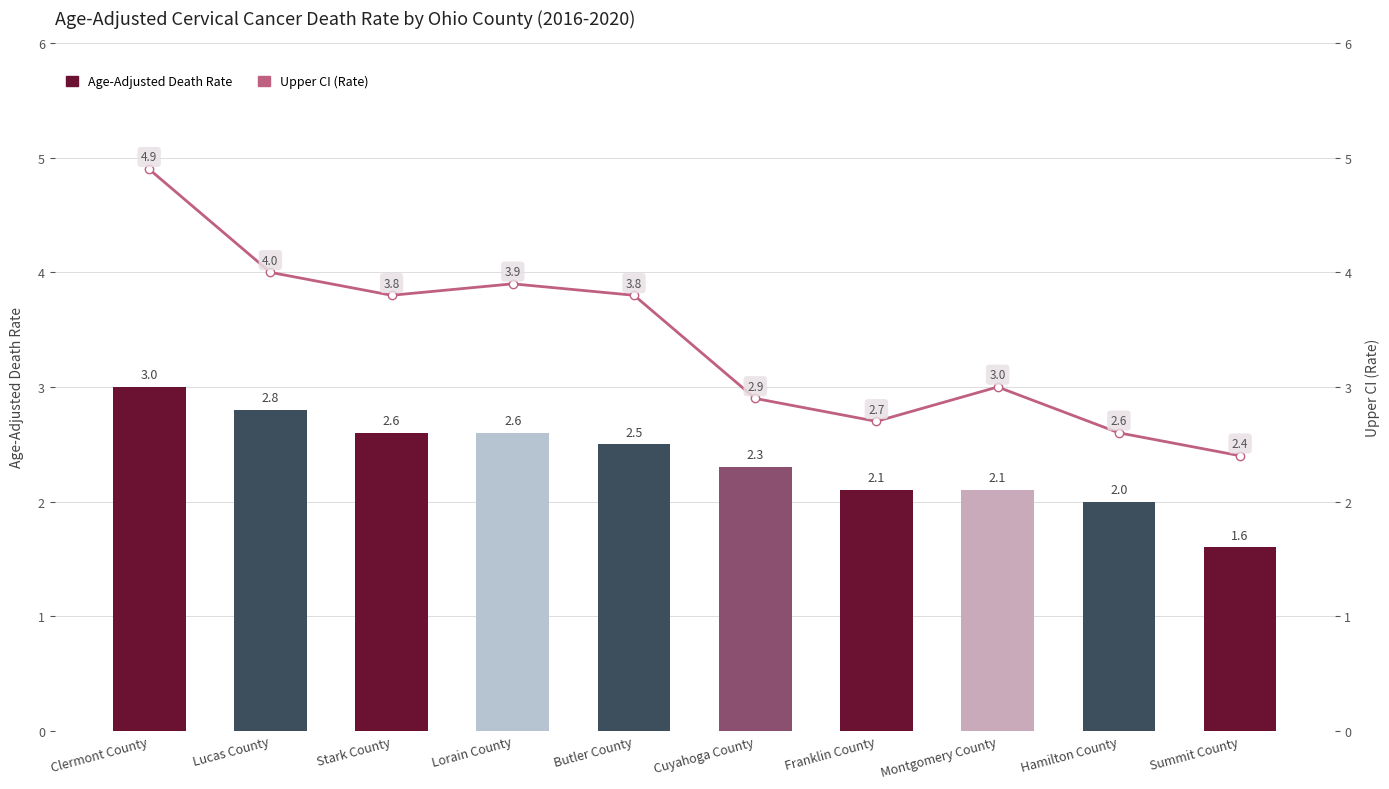

Reading right to left, what are all the values shown in this chart?

Age-Adjusted Death Rate: 1.6	2.0	2.1	2.1	2.3	2.5	2.6	2.6	2.8	3.0
Upper CI (Rate): 2.4	2.6	3.0	2.7	2.9	3.8	3.9	3.8	4.0	4.9